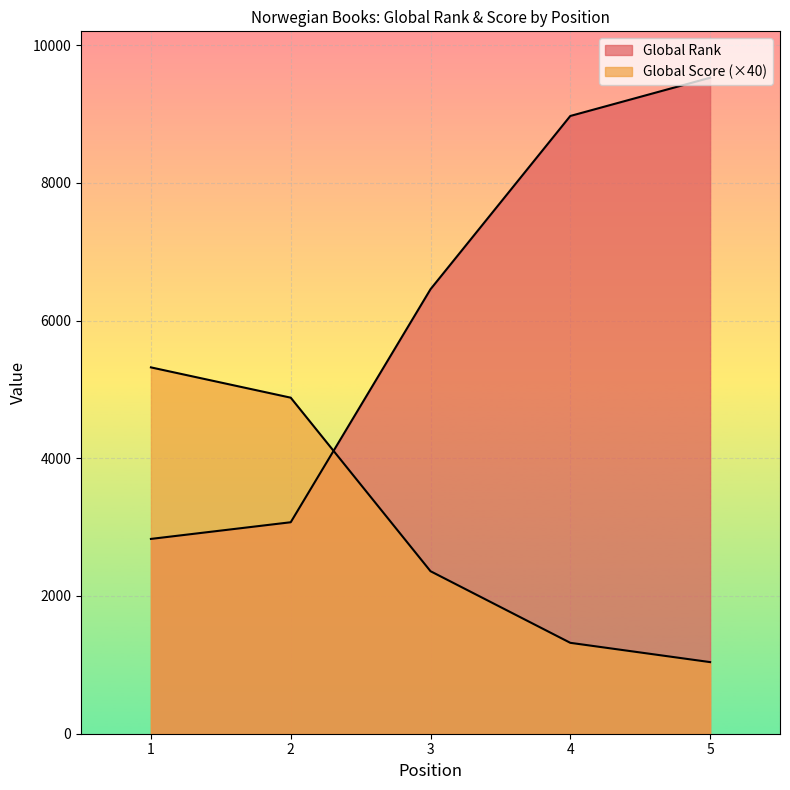

How many lines are shown in the chart?

2